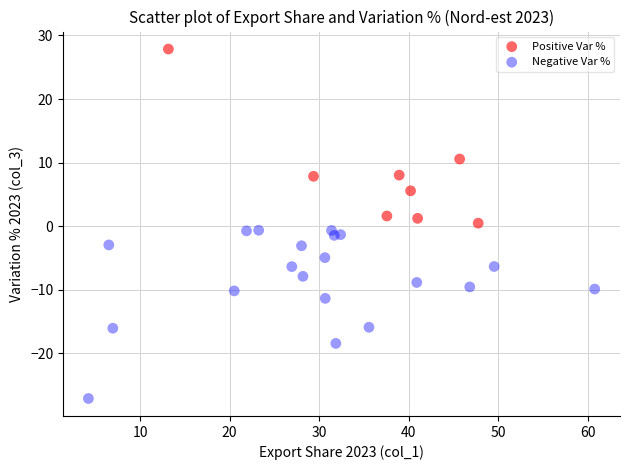

Which series has the widest spread of Y values?

Positive Var %